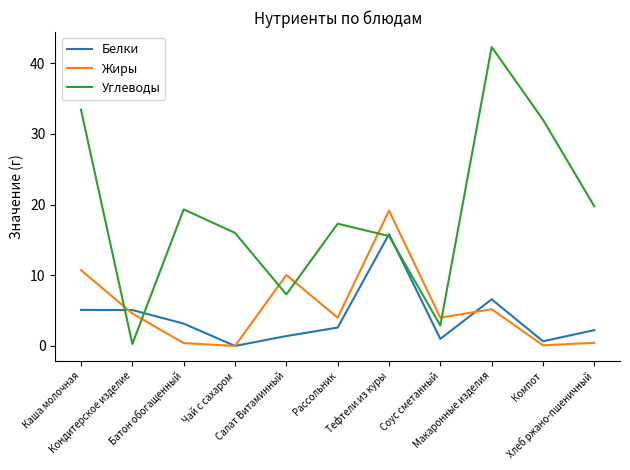

Which series has the largest range (max minus min)?

Углеводы